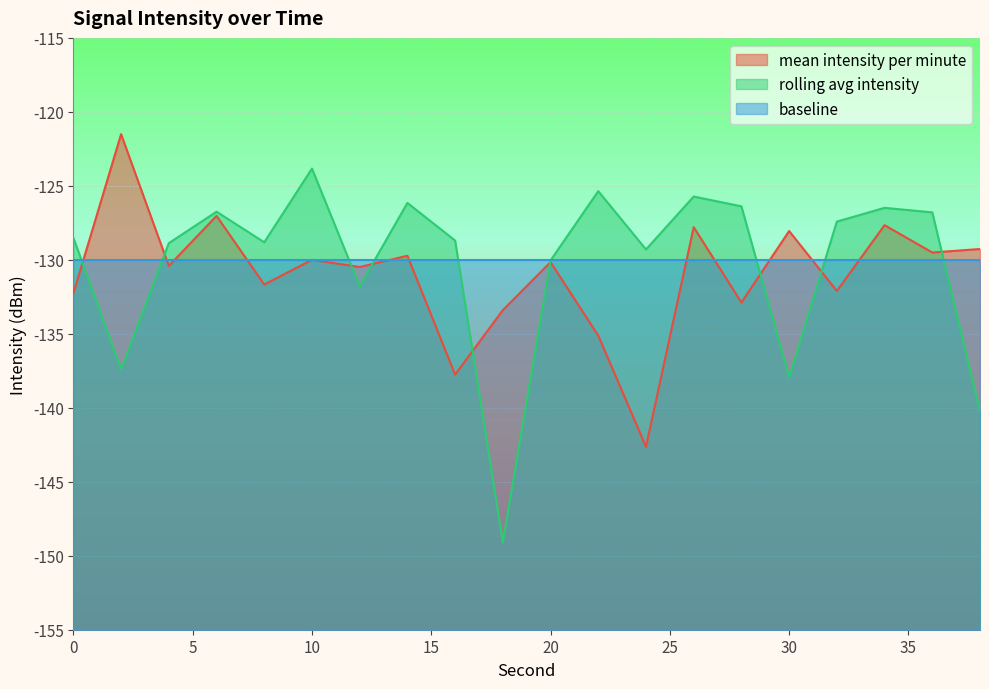

Reading left to right, transcribe all the data shown in this chart.

mean intensity per minute: 0=-132.3	2=-121.5	4=-130.4	6=-127.0	8=-131.7	10=-130.0	12=-130.5	14=-129.7	16=-137.8	18=-133.4	20=-130.2	22=-135.1	24=-142.6	26=-127.8	28=-132.9	30=-128.1	32=-132.1	34=-127.7	36=-129.5	38=-129.3
rolling avg intensity: 0=-128.5	2=-137.4	4=-128.9	6=-126.7	8=-128.8	10=-123.8	12=-131.8	14=-126.2	16=-128.7	18=-149.1	20=-130.0	22=-125.4	24=-129.3	26=-125.7	28=-126.4	30=-137.9	32=-127.4	34=-126.5	36=-126.8	38=-140.3